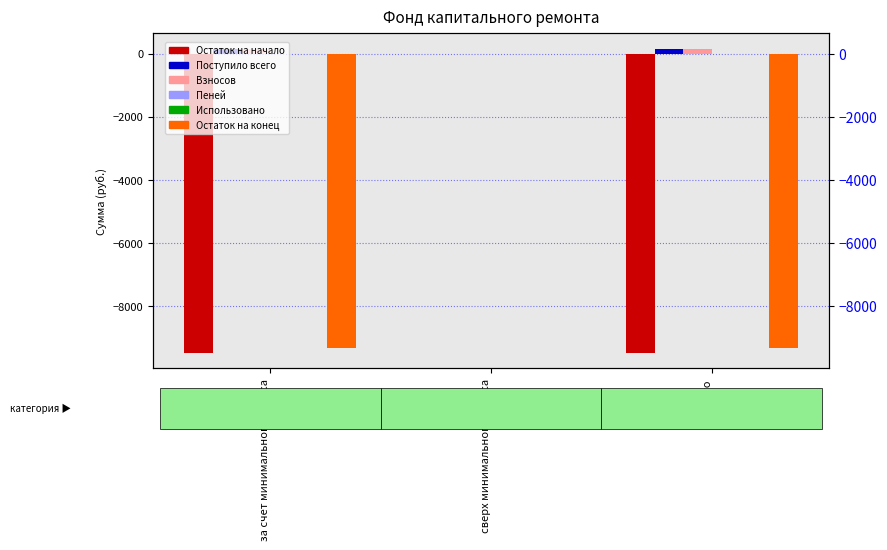

At how many categories does at least one series exceed -6824?

3